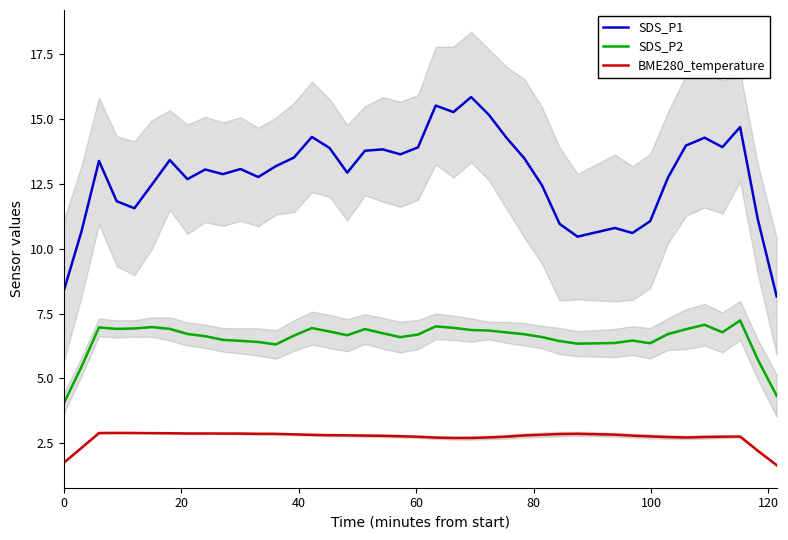

What is the difference between the second highest and minimum values in the BME280_temperature series?

1.2